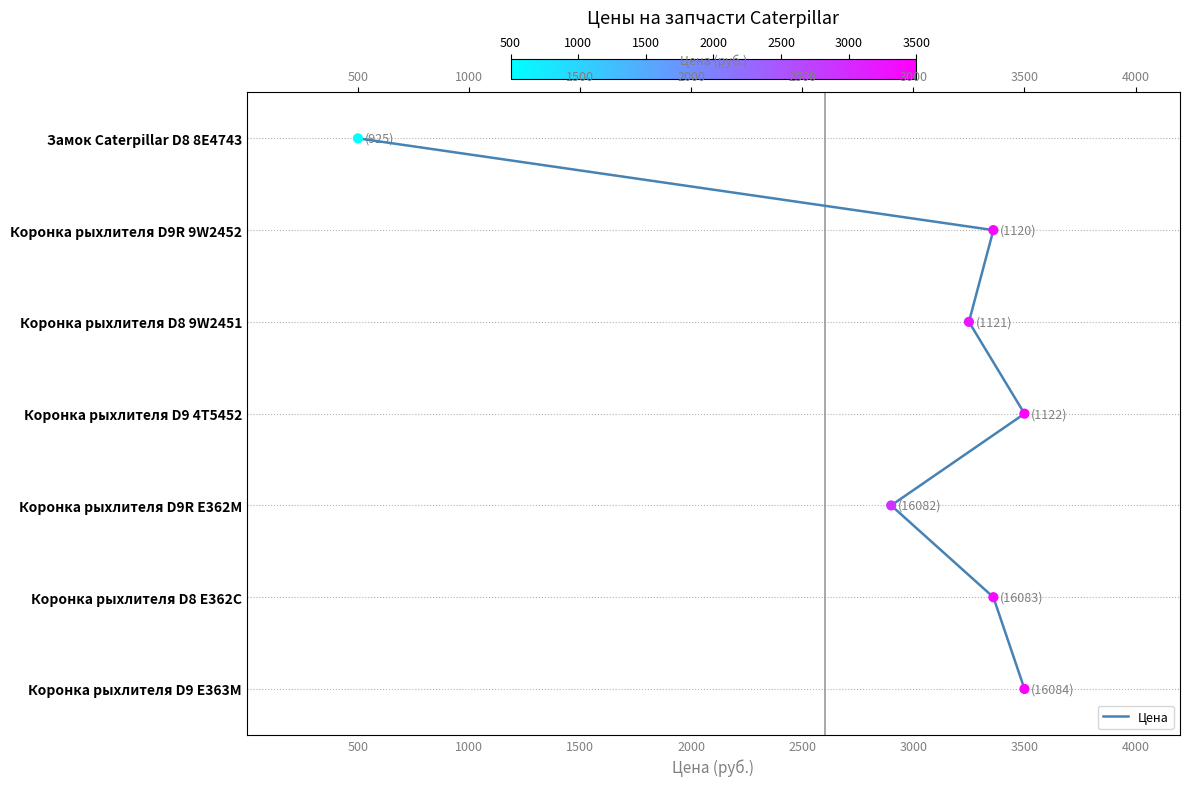

Approximately how many times larger is the value at 3500 compared to 1500?

3.0